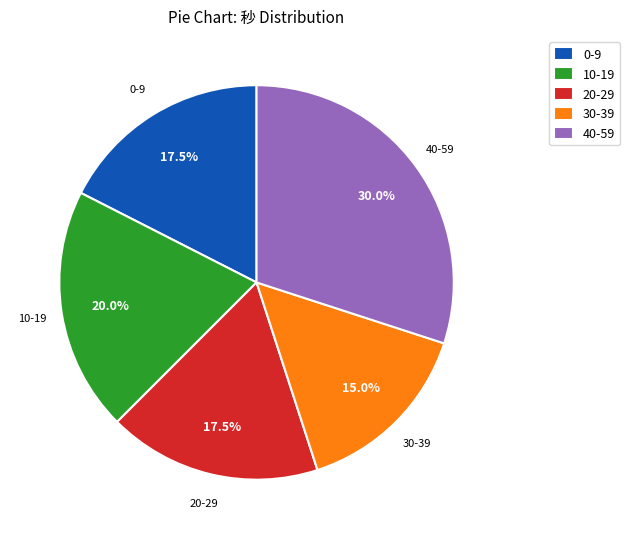

Between 40-59 and 30-39, which is larger?

40-59